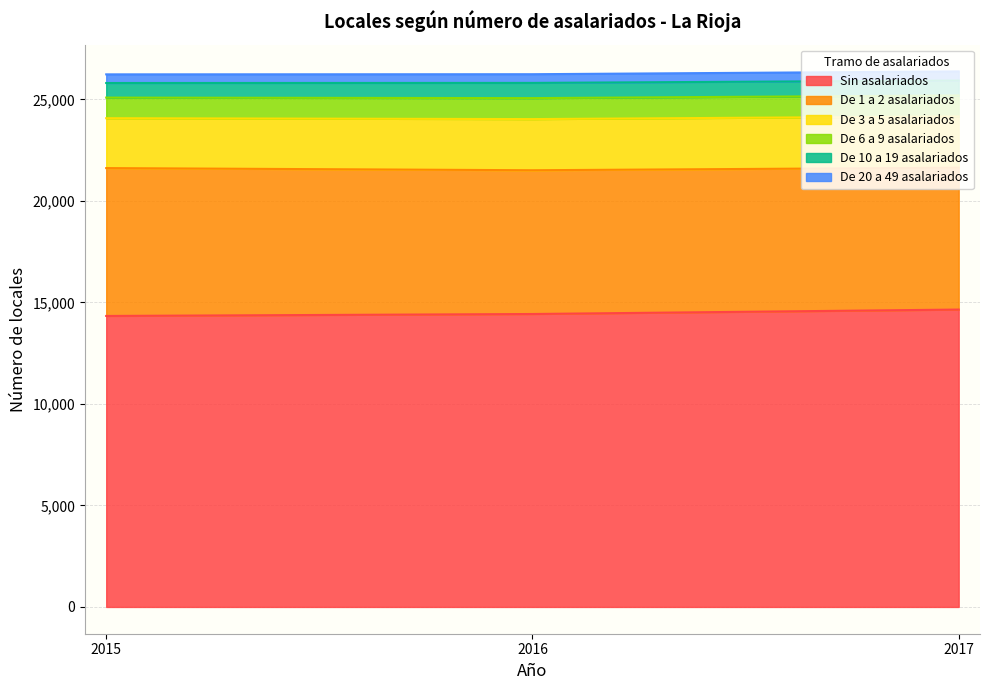

Does the chart have visible grid lines?

Yes